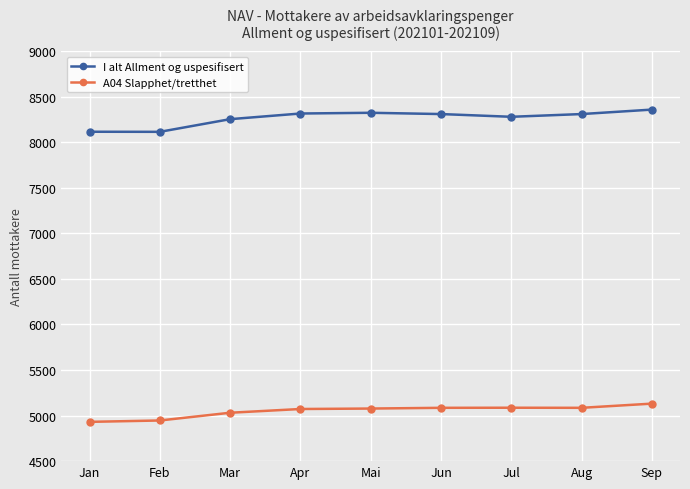

At how many categories does at least one series exceed 7302?

9